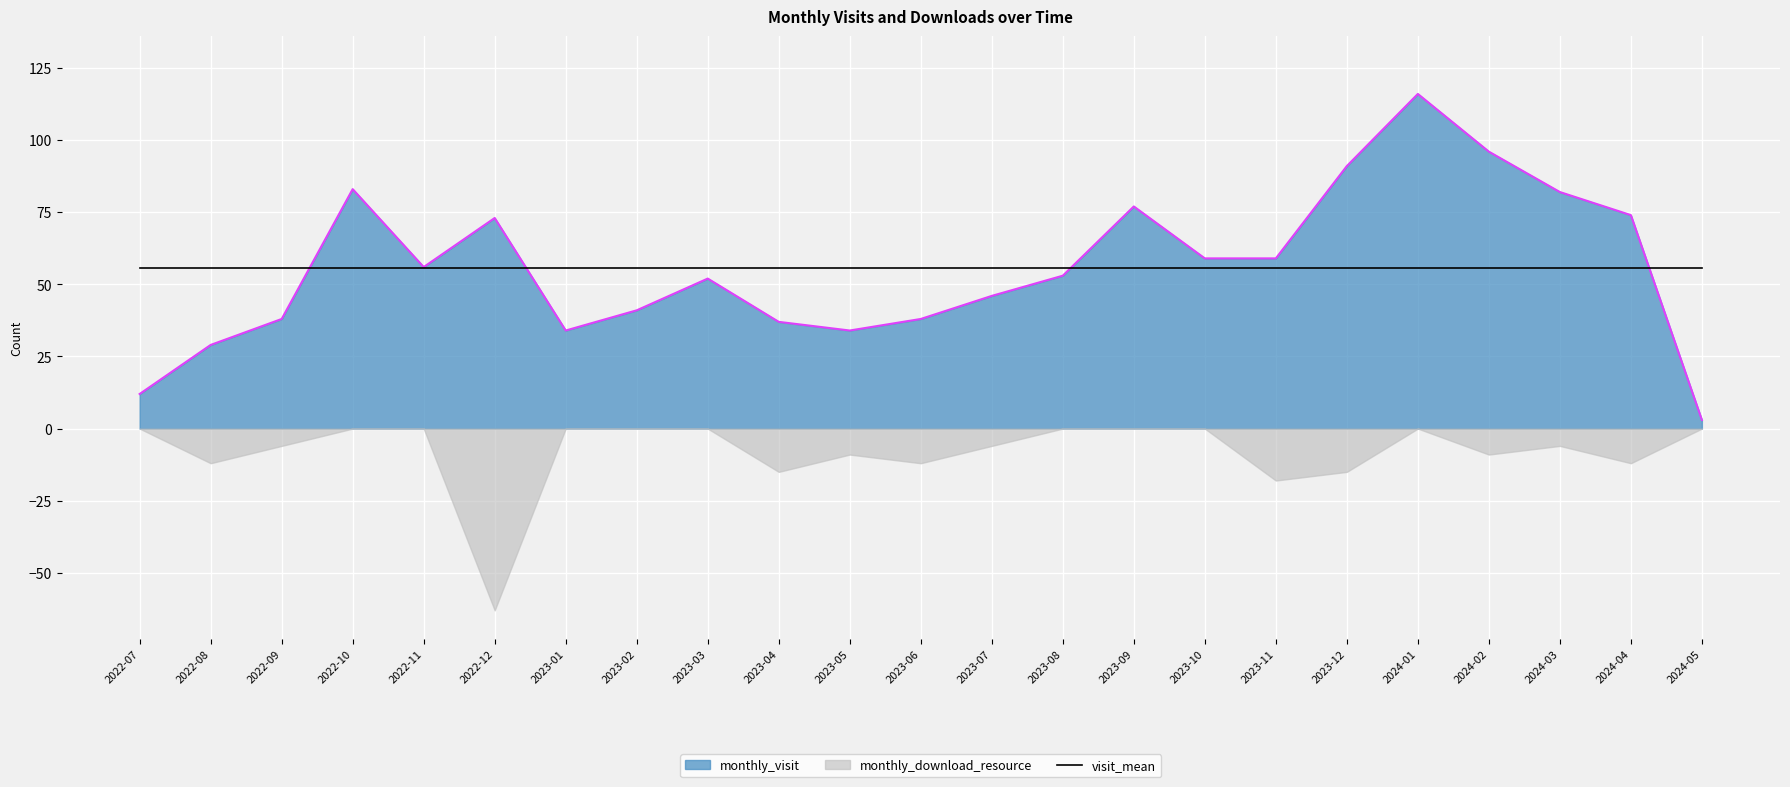

What is the ratio of the value at 2023-01 to the value at 2024-05?

11.3